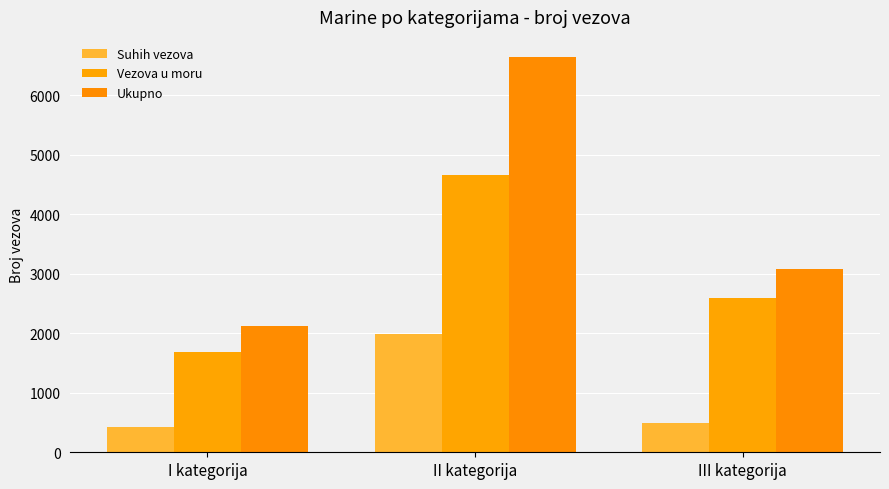

Between I kategorija and II kategorija, which is larger?

II kategorija